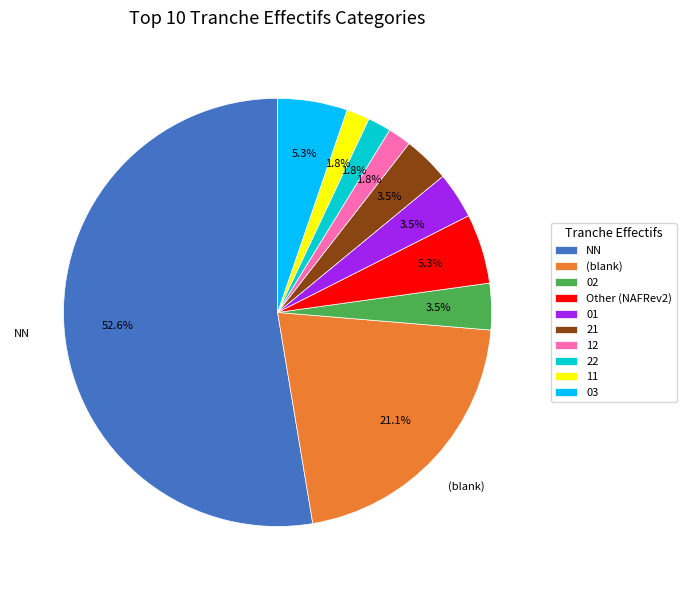

Is there a majority slice in this chart?

Yes